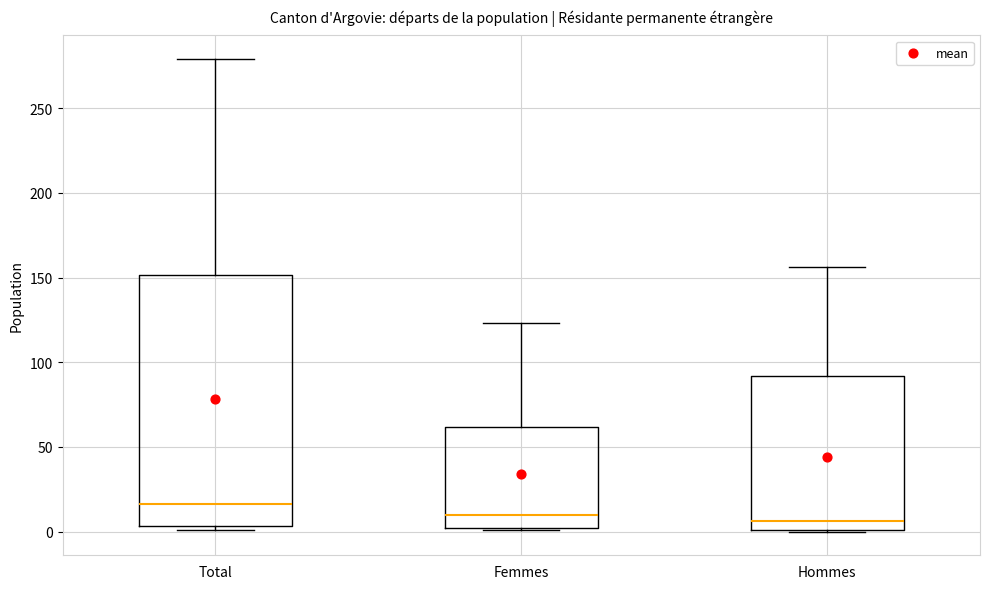

Which box's median line is the highest?

Total